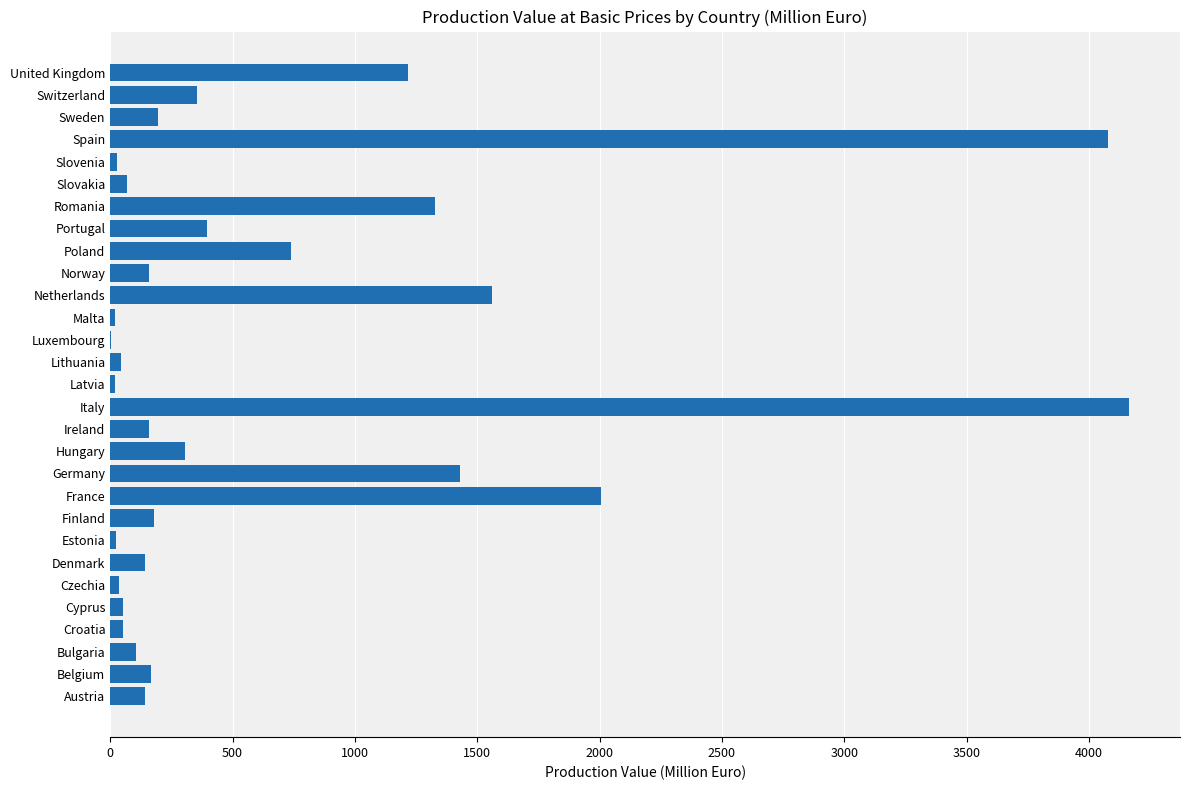

What is the sum of the values at Italy and Spain?

8243.8